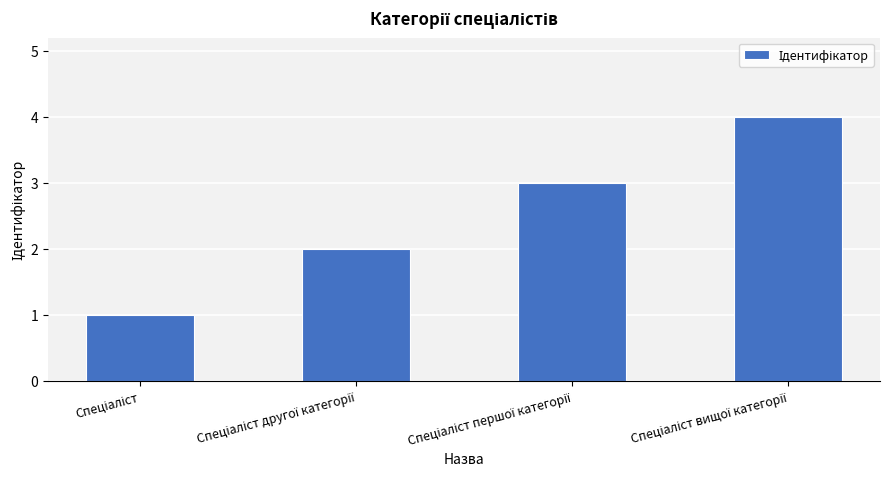

How many distinct data groups are displayed?

1